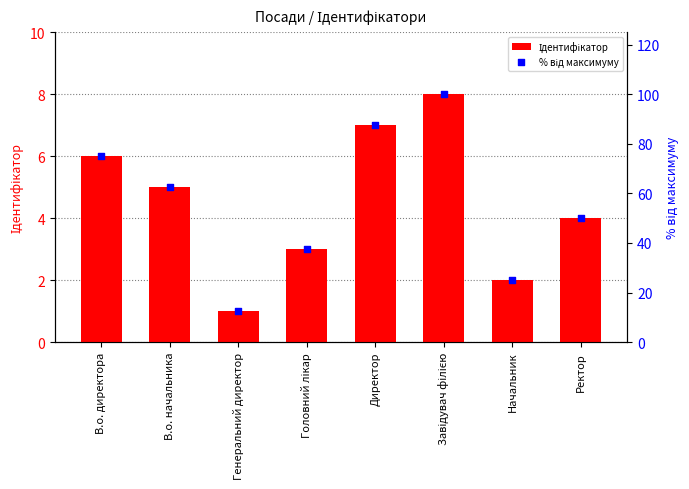

At how many categories does at least one series exceed 19?

7